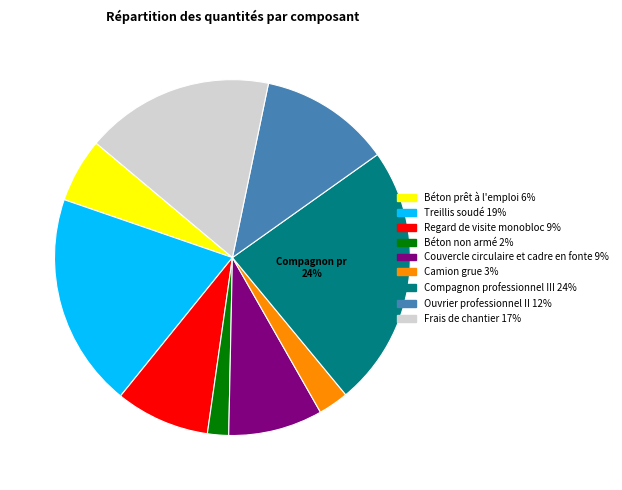

Between Ouvrier professionnel II and Frais de chantier, which is larger?

Frais de chantier